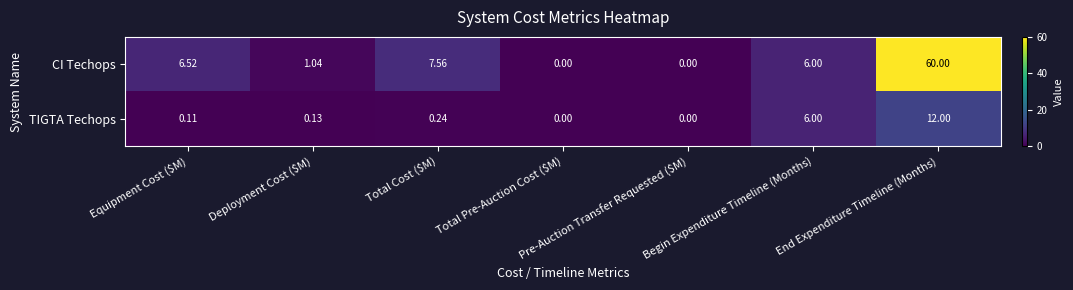

What is the greatest value displayed?

60.0